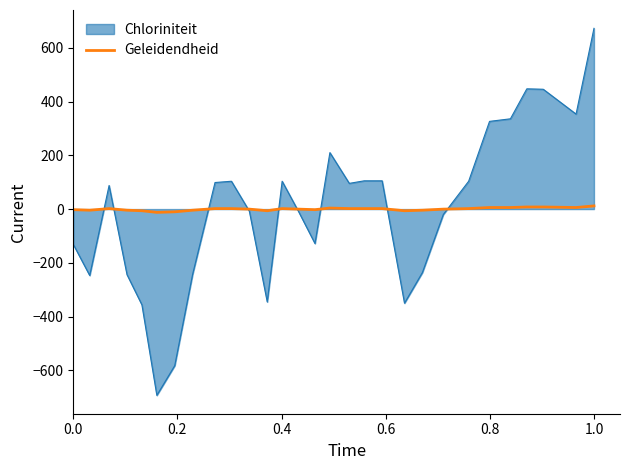

What is the greatest value displayed?

672.7